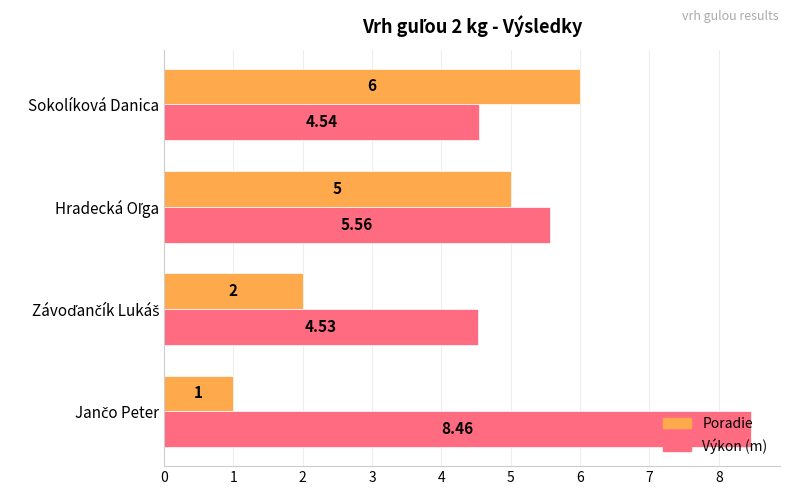

How many Výkon (m) values are between 4 and 8?

3